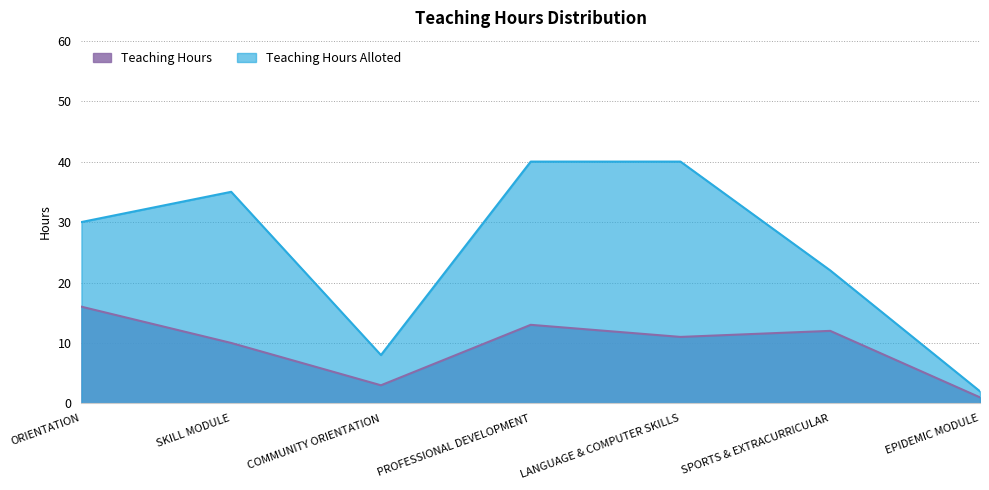

What is the value of the Teaching Hours point at the 1st from the left?

16